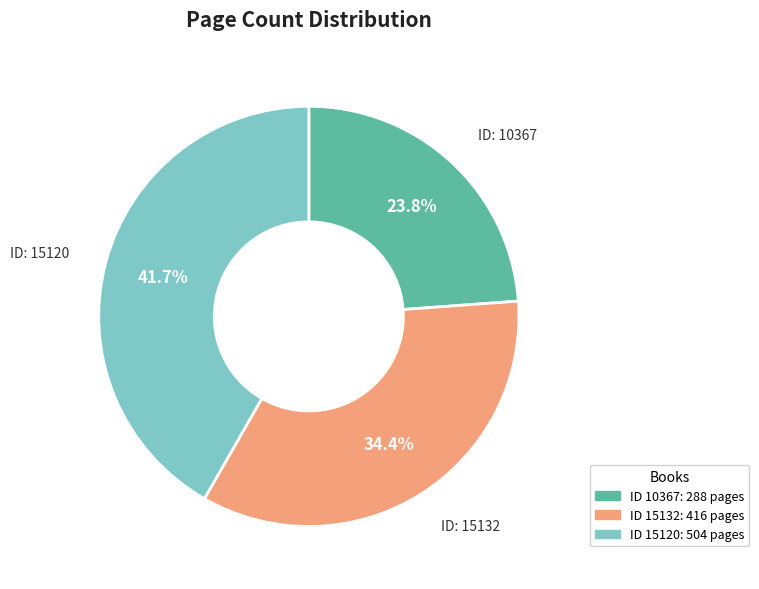

Is there any slice that represents more than half of the pie?

No